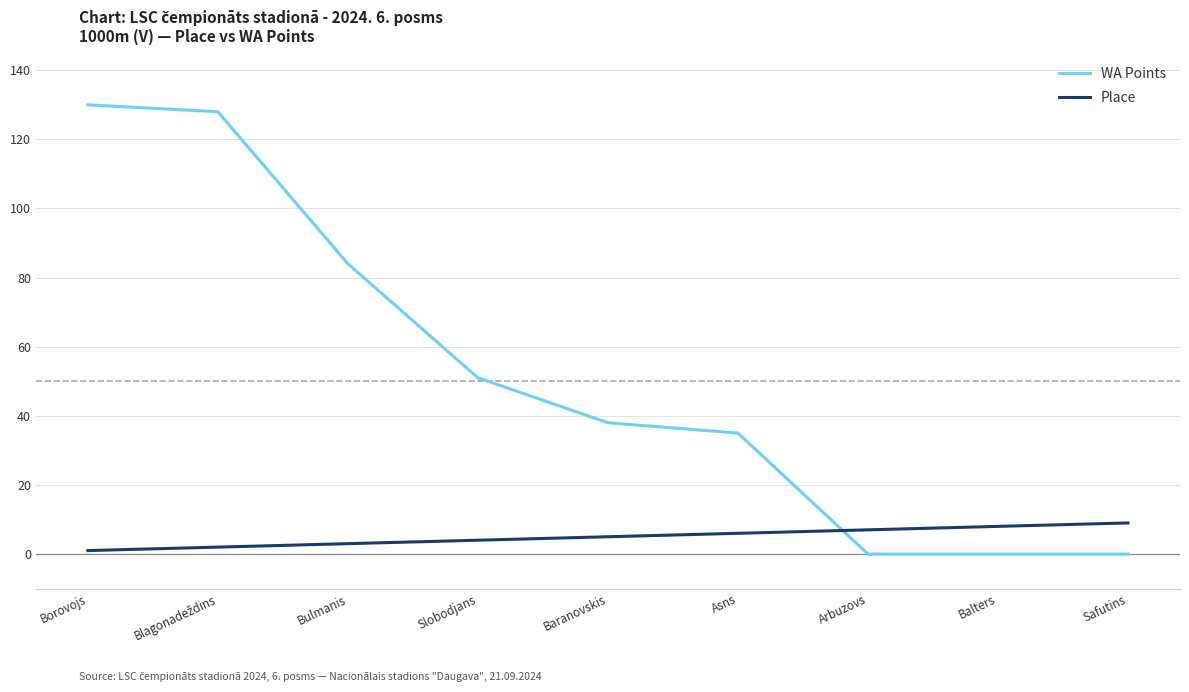

Is this an area chart (filled region under the line)?

No